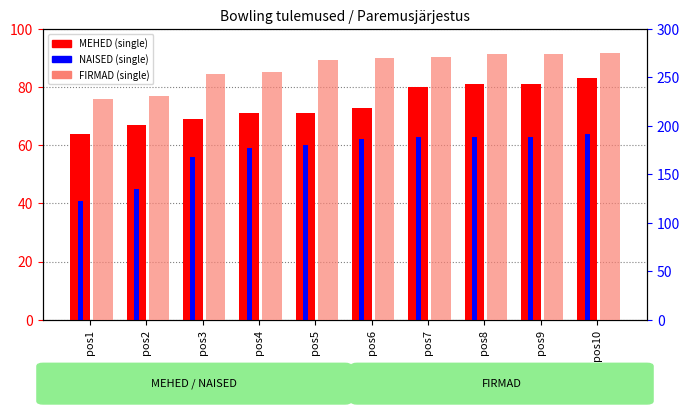

Where is NAISED (single) nearest to the value 52?

pos3